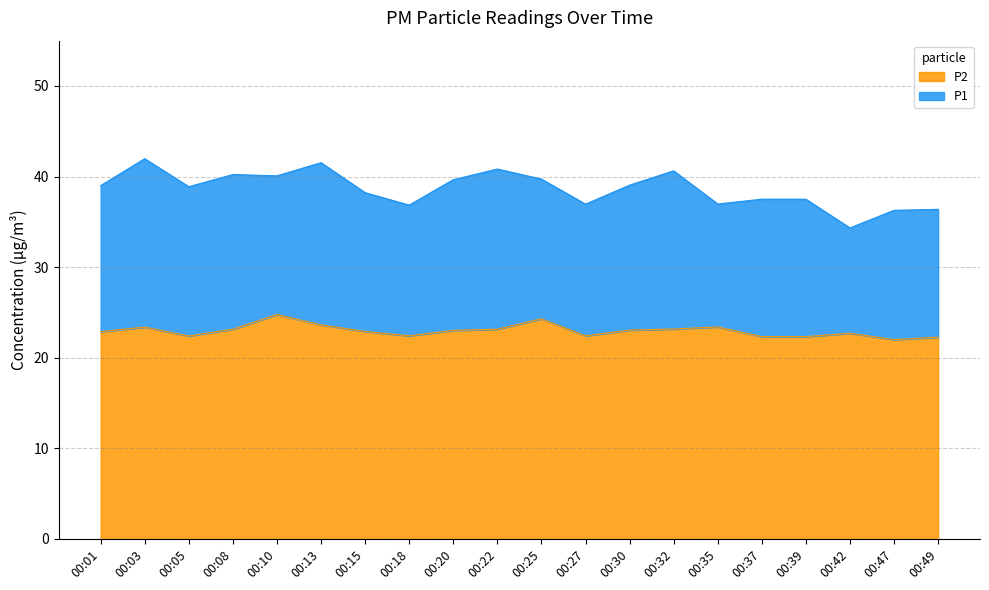

Does the chart display data point markers on the line(s)?

No